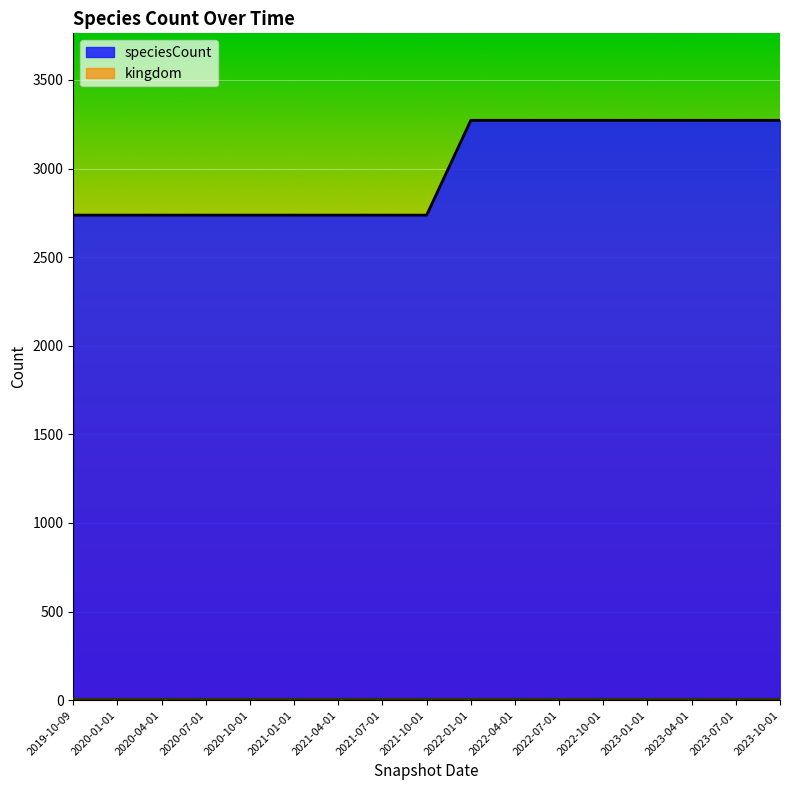

Rank the categories by value from highest to lowest.

2022-01-01, 2022-04-01, 2022-07-01, 2022-10-01, 2023-01-01, 2023-04-01, 2023-07-01, 2023-10-01, 2019-10-09, 2020-01-01, 2020-04-01, 2020-07-01, 2020-10-01, 2021-01-01, 2021-04-01, 2021-07-01, 2021-10-01